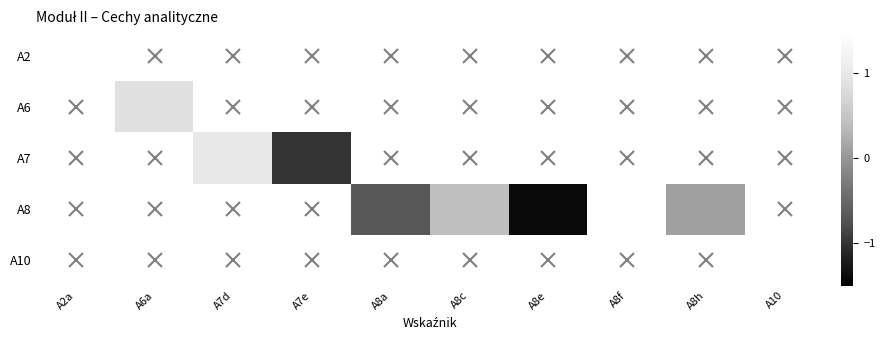

How many data points does each series have?

10